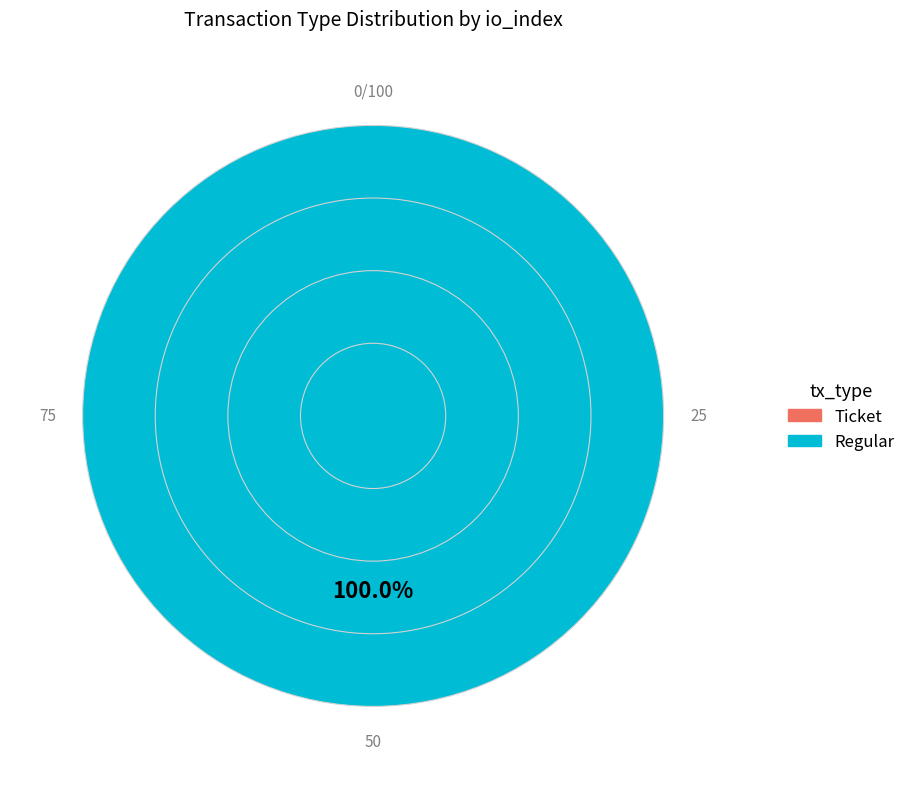

Which category has the smallest portion of the pie?

Ticket